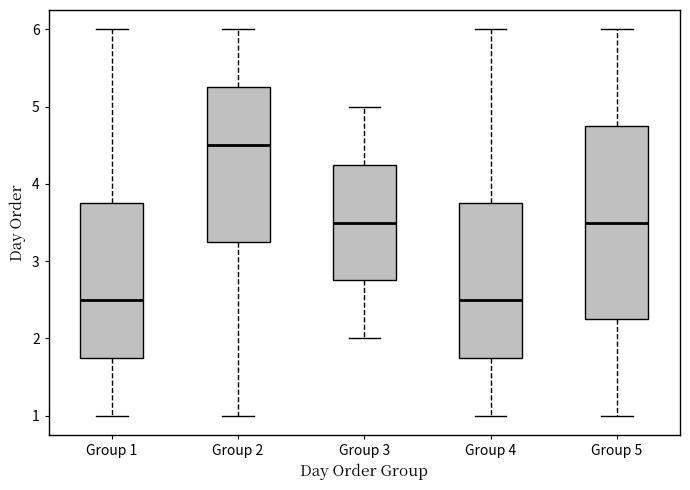

Which box is the tallest, from its lower edge to its upper edge?

Group 5